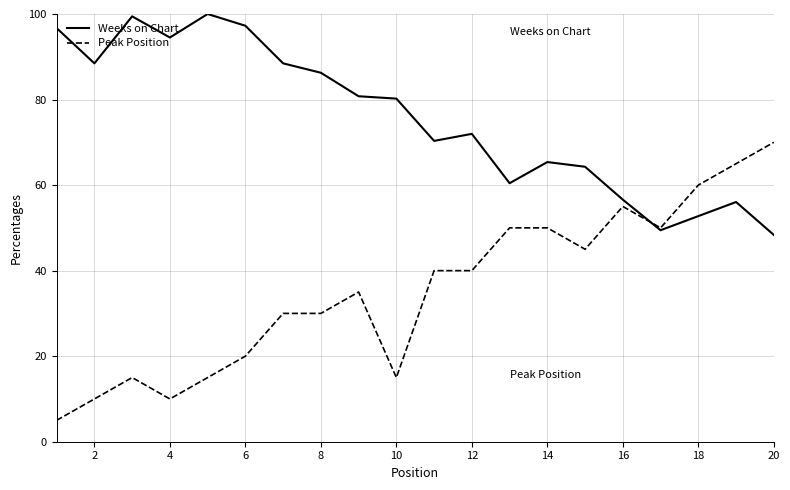

Which series ends up on top after the final intersection of Weeks on Chart and Peak Position?

Peak Position